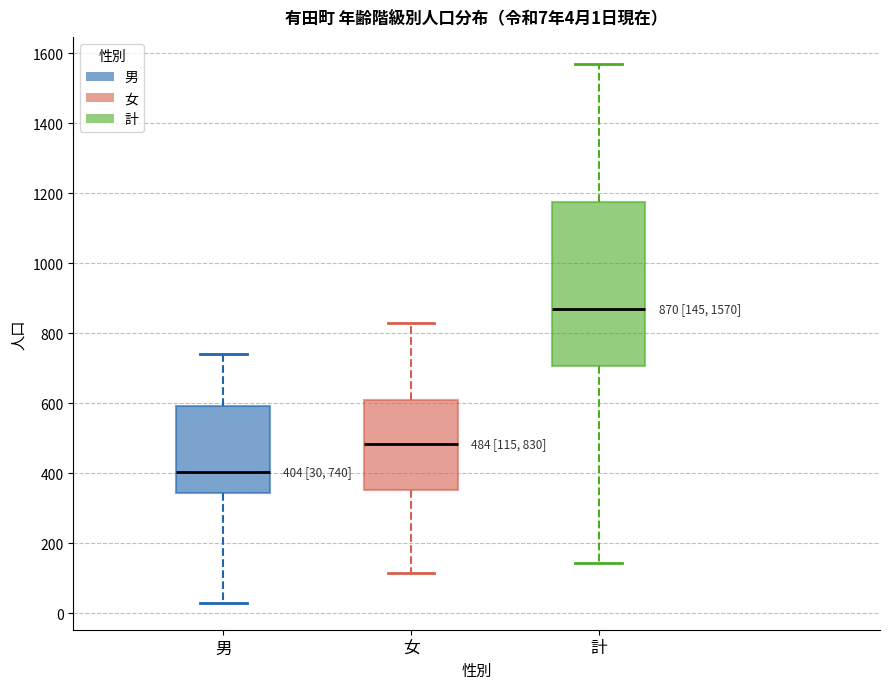

Which box's median line is the highest?

計